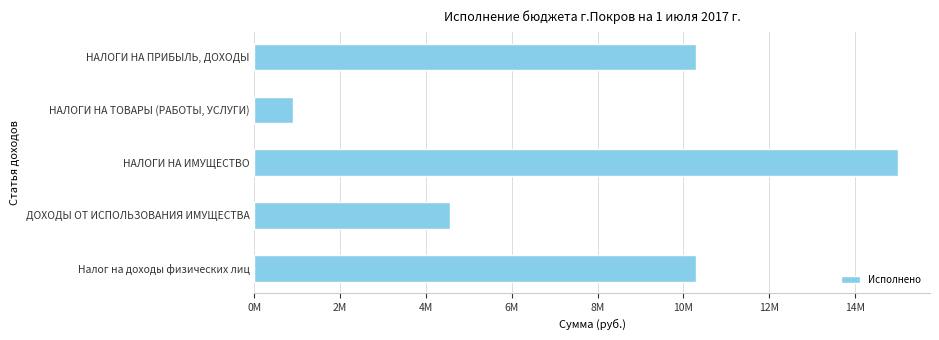

Are the bars horizontal?

Yes